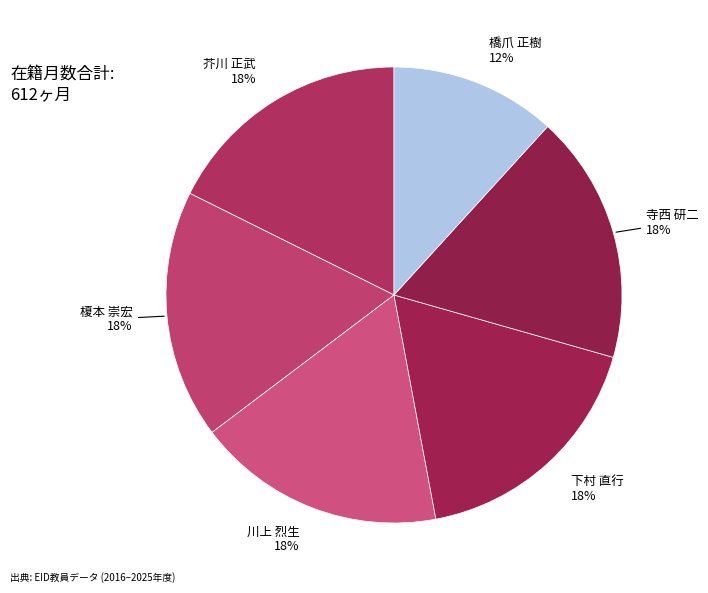

Which slice is the smallest?

橋爪 正樹